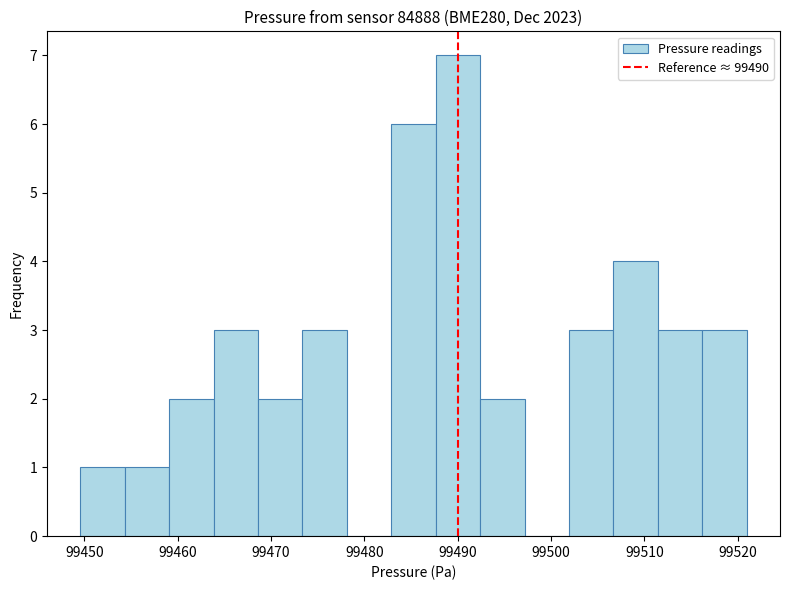

Reading left to right, transcribe this chart: for each bar, give the range it covers on the x-axis and its height. Neither the bar edges nor the heights are printed on the chart, so give them approximately, as read against the axes.

99450 to 99454: 1
99454 to 99459: 1
99459 to 99464: 2
99464 to 99469: 3
99469 to 99473: 2
99473 to 99478: 3
99478 to 99483: 0
99483 to 99488: 6
99488 to 99492: 7
99492 to 99497: 2
99497 to 99502: 0
99502 to 99507: 3
99507 to 99511: 4
99511 to 99516: 3
99516 to 99521: 3